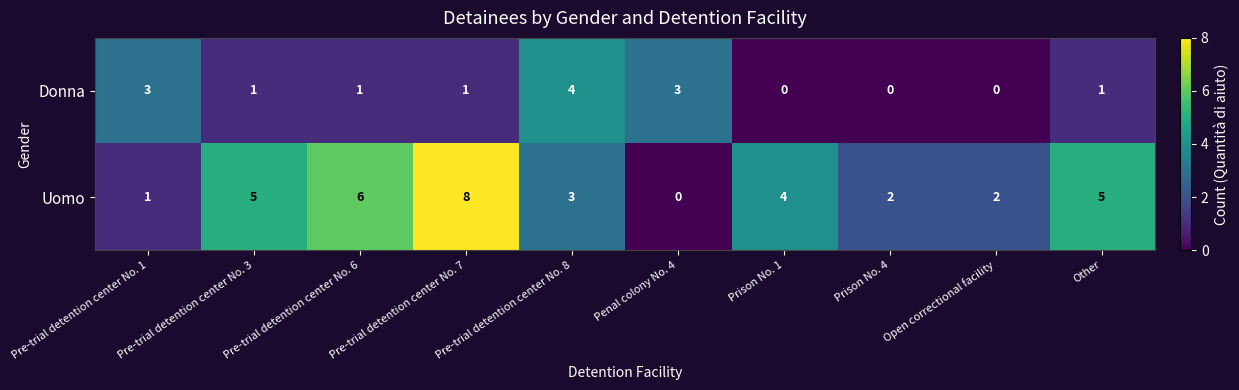

List the series in order of their overall mean, lowest first.

Donna, Uomo